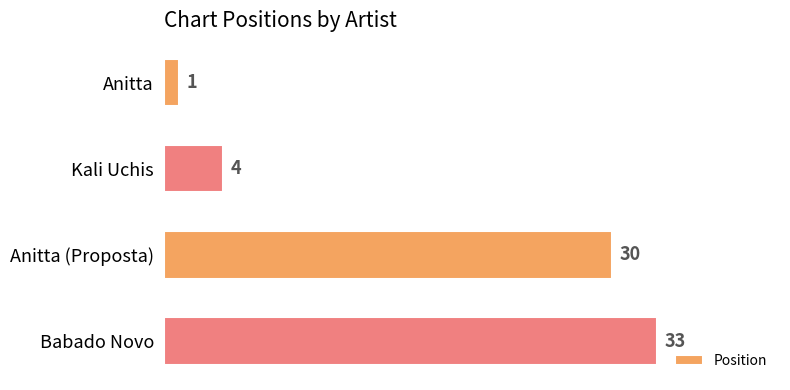

Is it true that the value at Anitta is 1?

True